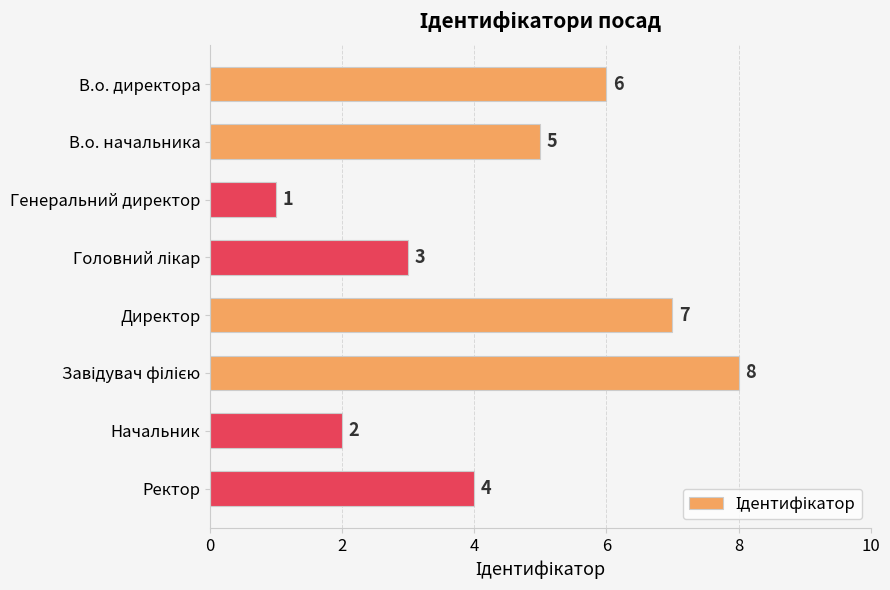

Approximately how many times larger is the value at Ректор compared to В.о. начальника?

0.8